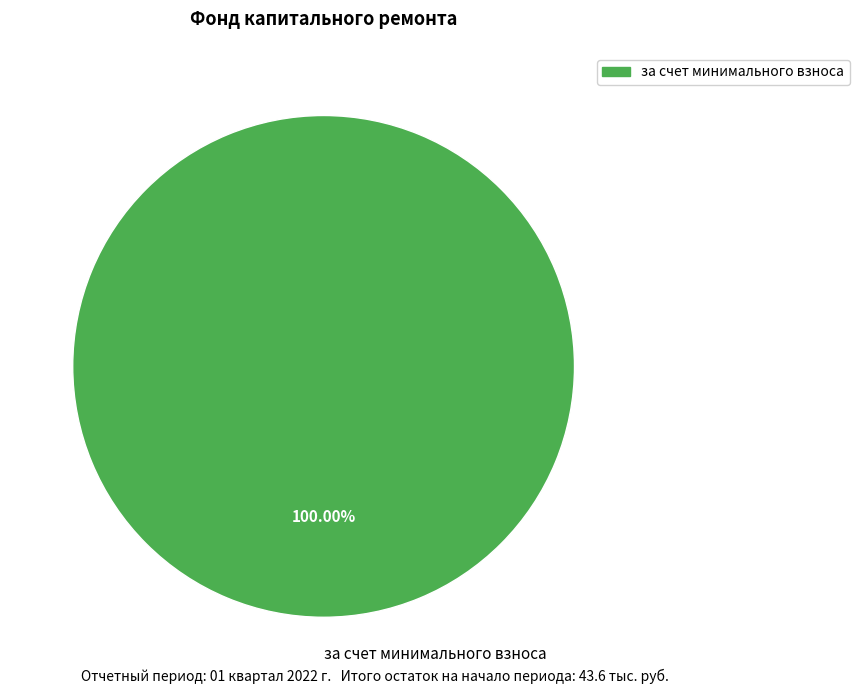

To the nearest percent, what percentage of the pie is за счет минимального взноса?

100%